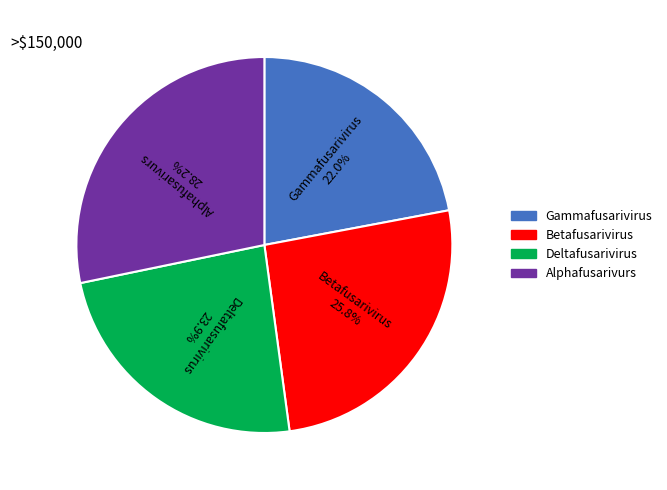

How much of the chart is everything except Gammafusarivirus?

78.0%